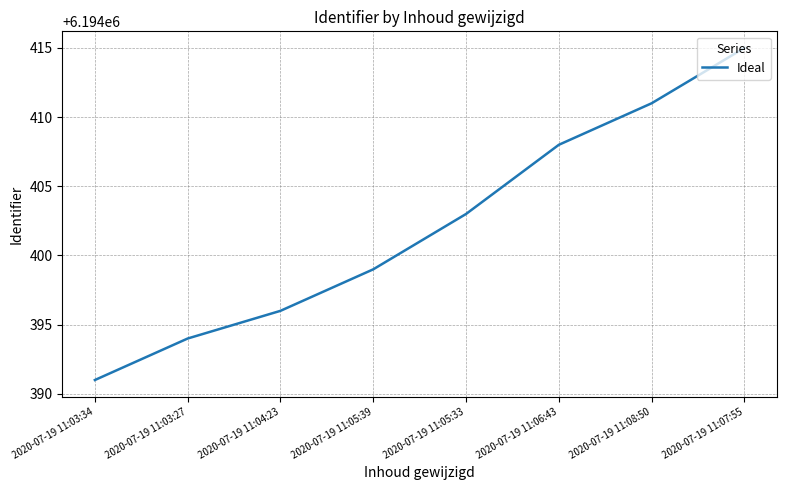

Rank the categories by value from highest to lowest.

2020-07-19 11:07:55, 2020-07-19 11:08:50, 2020-07-19 11:06:43, 2020-07-19 11:05:33, 2020-07-19 11:05:39, 2020-07-19 11:04:23, 2020-07-19 11:03:27, 2020-07-19 11:03:34